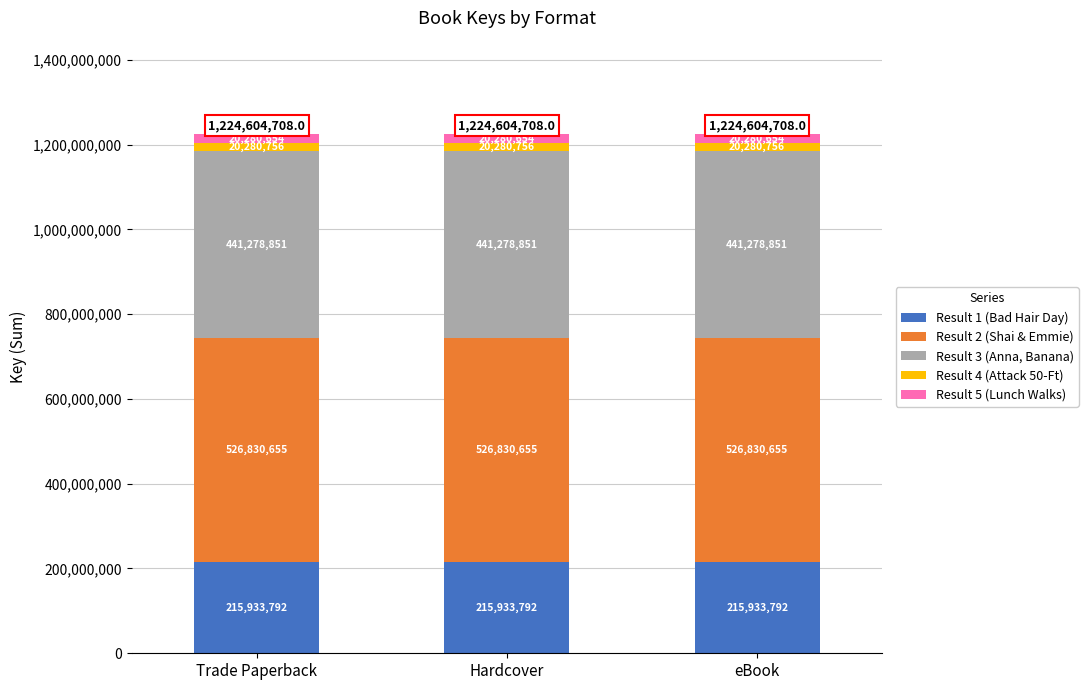

What is the lowest value of the Result 1 (Bad Hair Day) series?

215933792